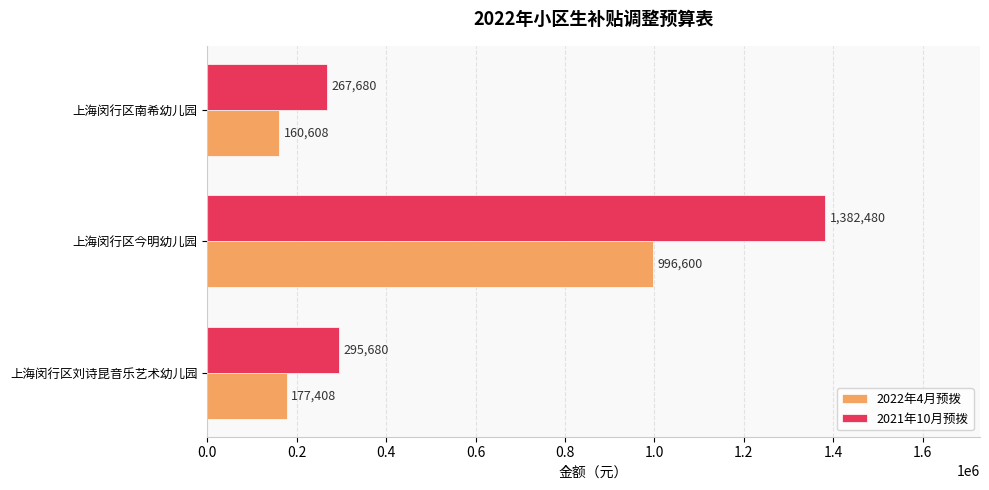

List the series in order of their overall mean, highest first.

2021年10月预拨, 2022年4月预拨